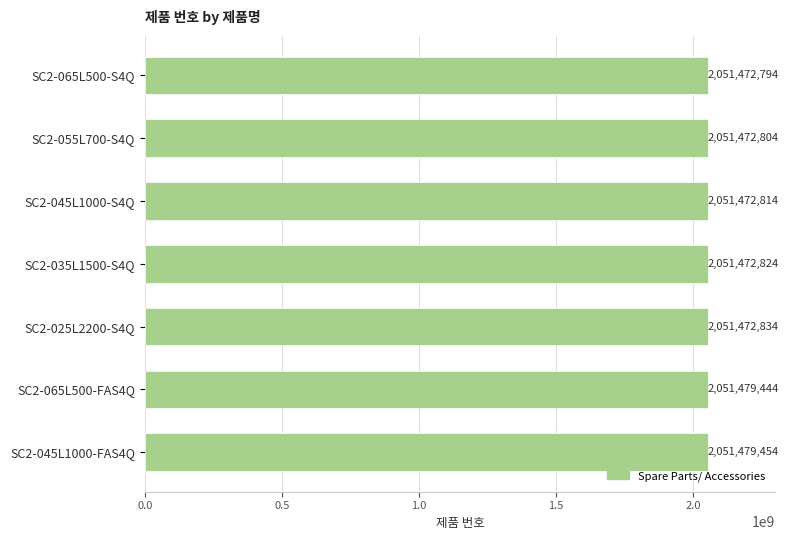

Are the bars grouped side by side (vs. stacked)?

No